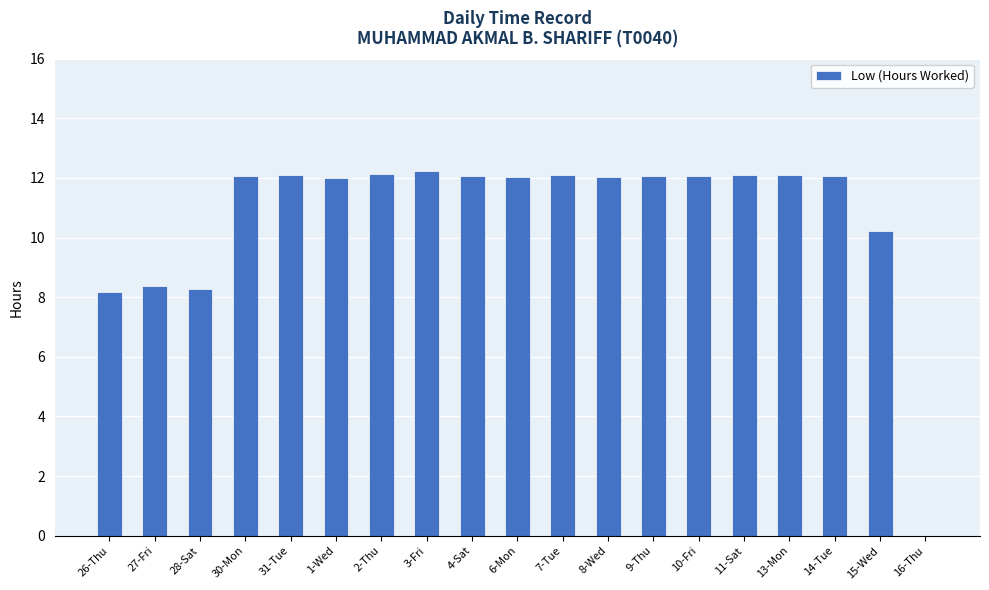

What value does the data have at 1-Wed?

12.0